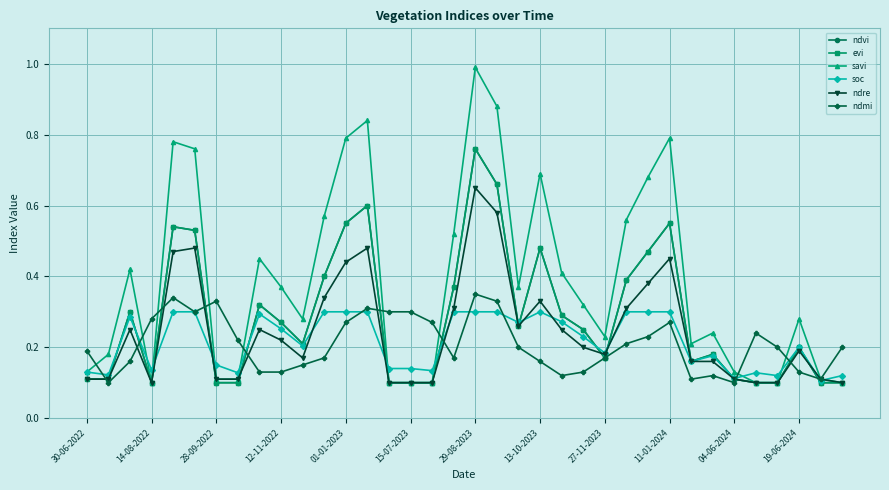

Does the chart have visible grid lines?

Yes